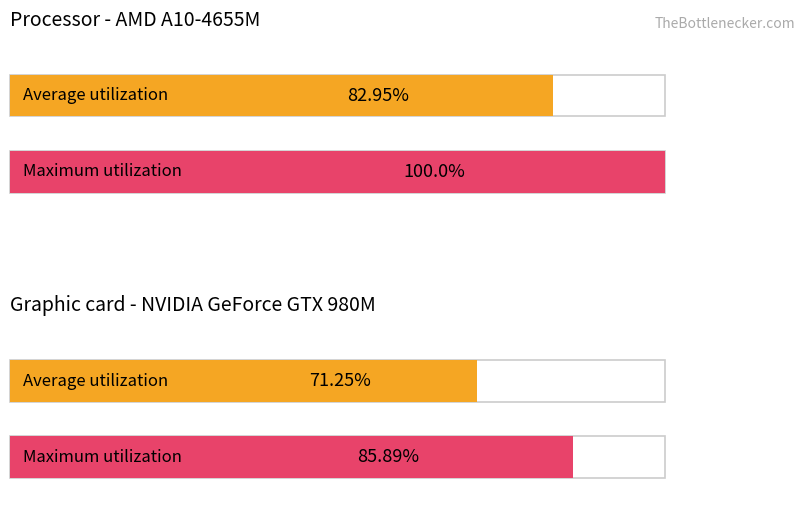

What is the average value of the Average utilization series?

77.1